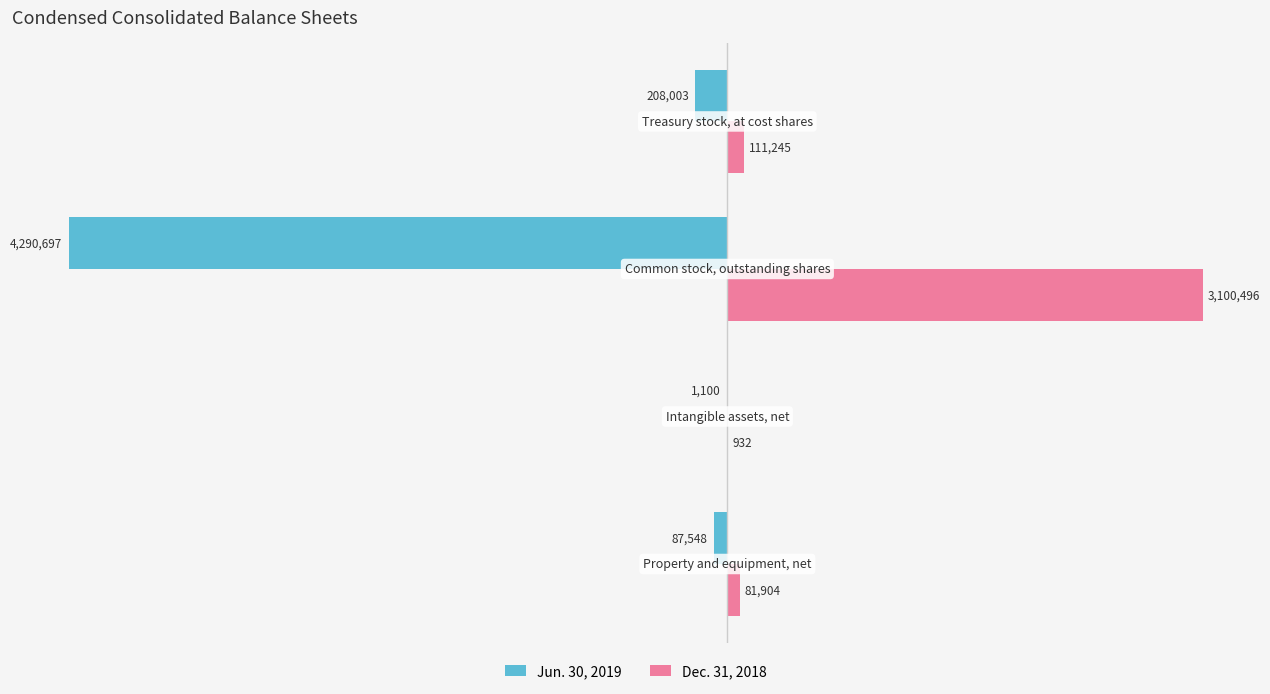

Which series has the largest total across all categories?

Dec. 31, 2018